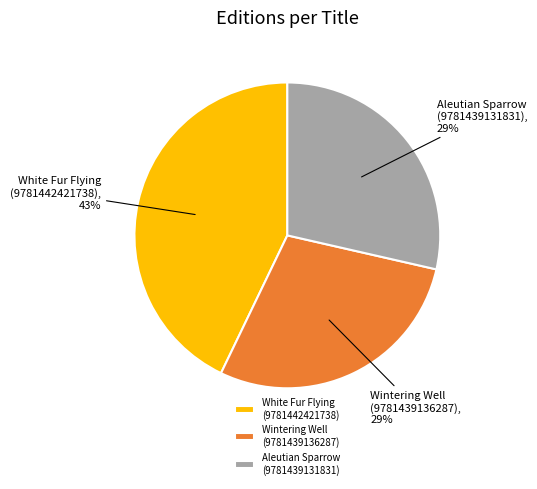

How many slices are in this pie chart?

3